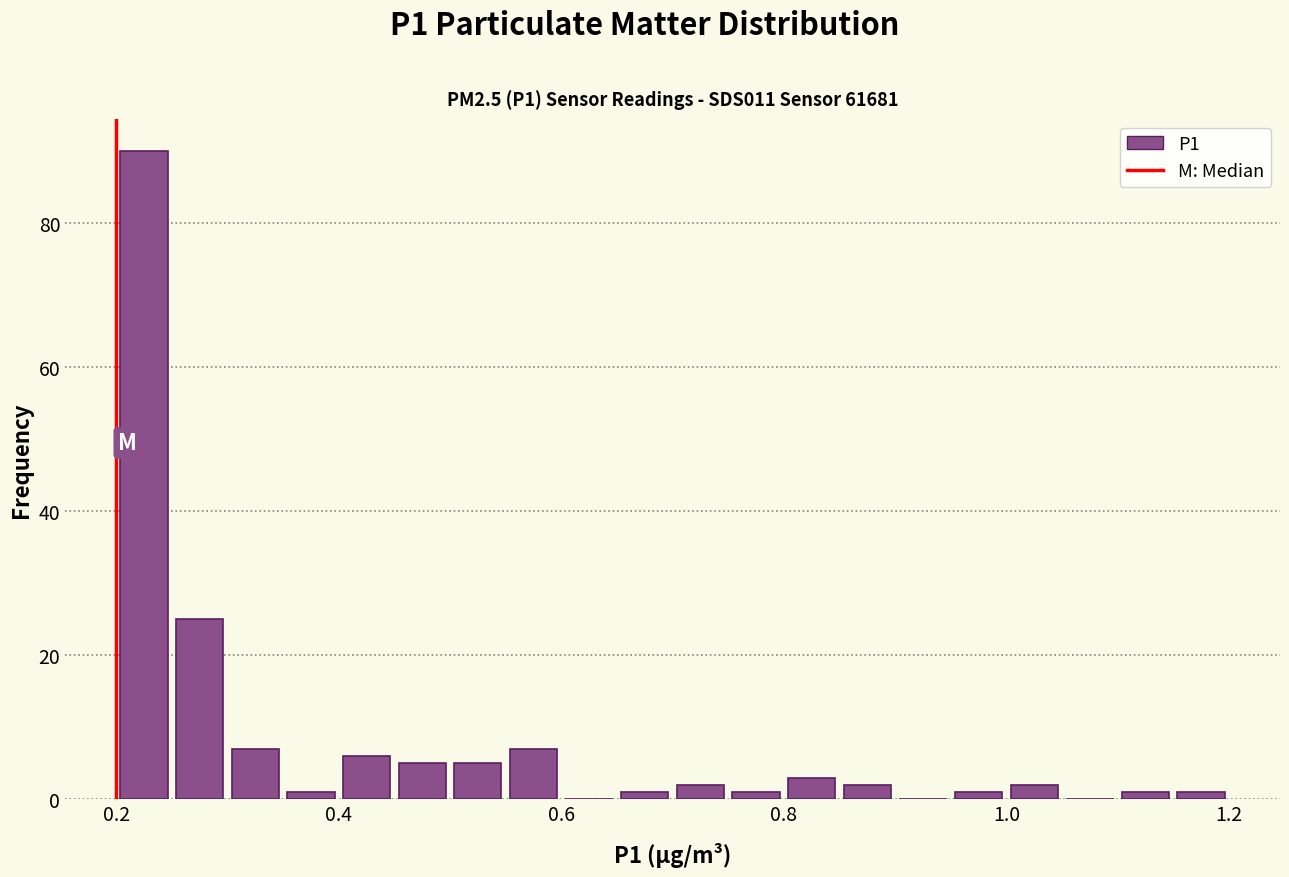

Read against the x-axis, roughly where is the centre of the tallest bar?

0.22